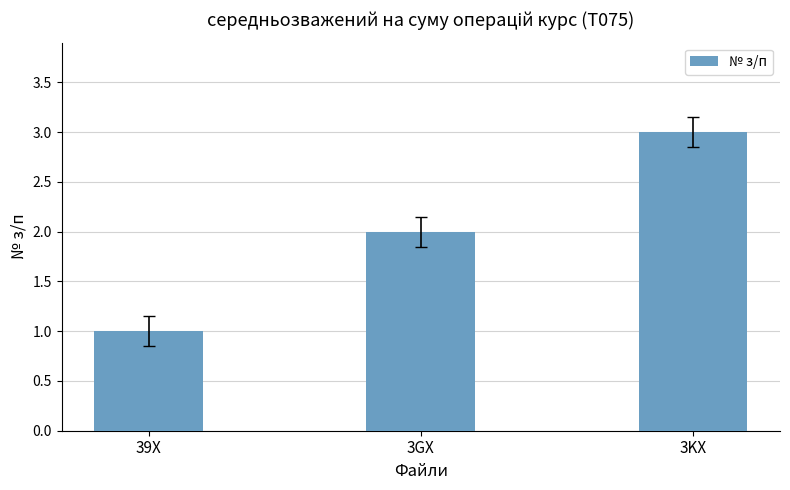

What is the sum of the values at 39X and 3GX?

3